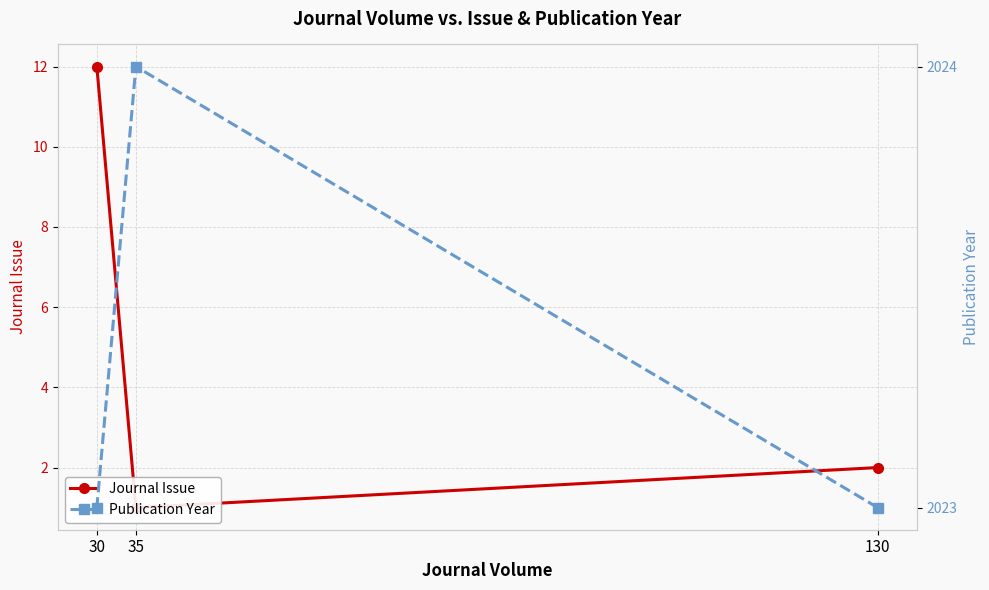

Which series has the largest range (max minus min)?

Journal Issue